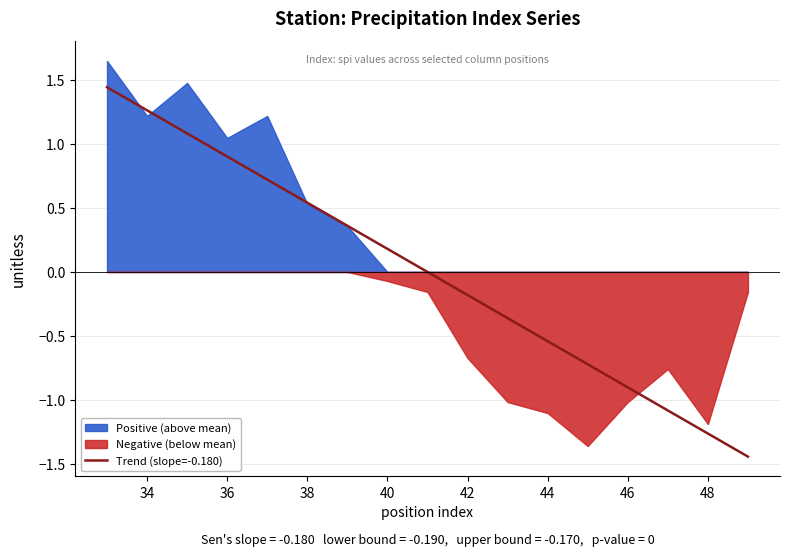

What is the difference between the maximum and minimum values?

2.9